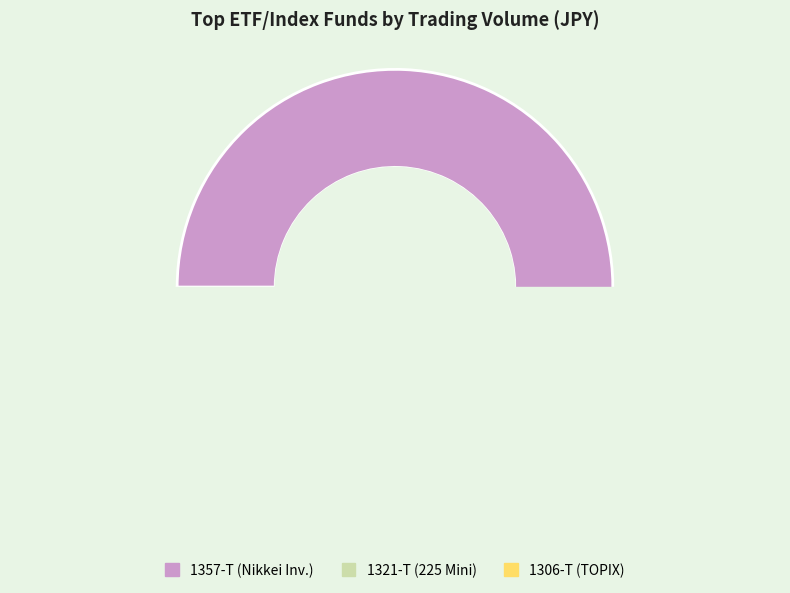

True or false: 1320-T accounts for 7% of the total.

False